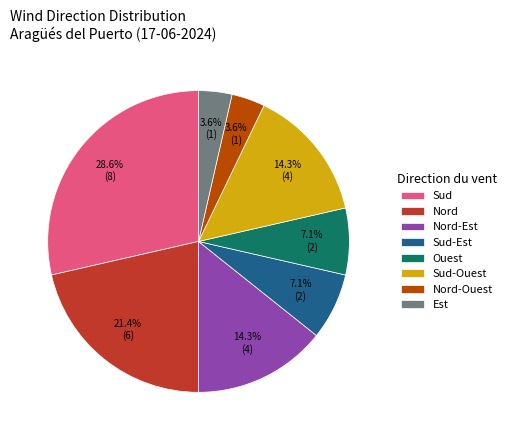

Between Sud and Est, which is larger?

Sud